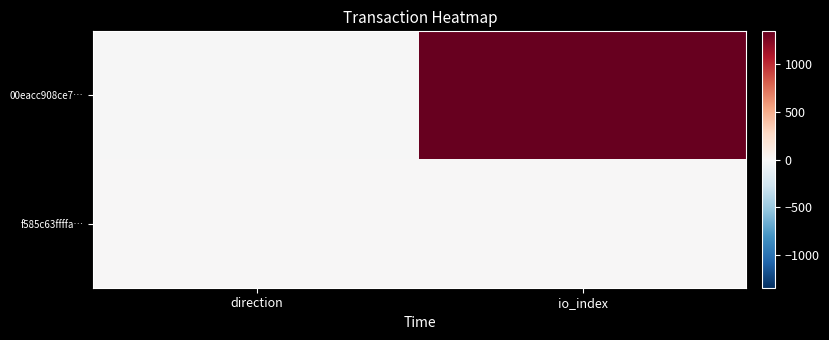

Reading right to left, list all the values displayed in this chart.

00eacc908ce7…: io_index=1339	direction=-1
f585c63ffffa…: io_index=6	direction=1